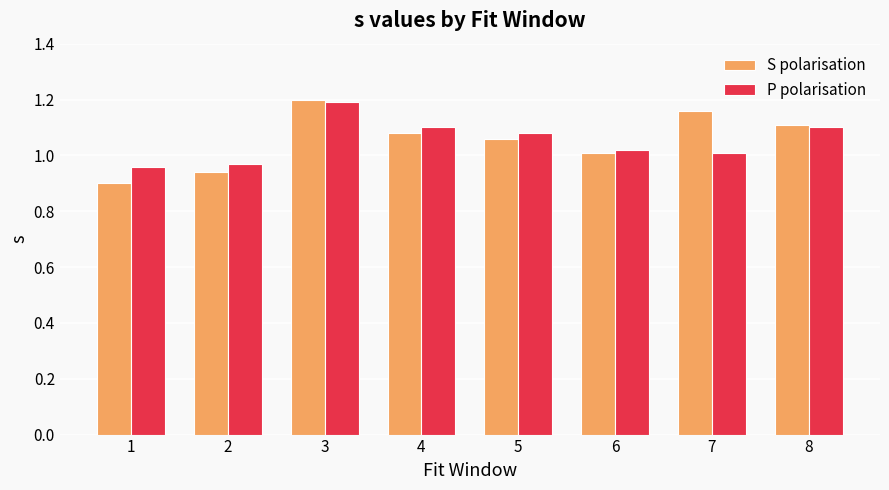

How many bars are there in each group?

2